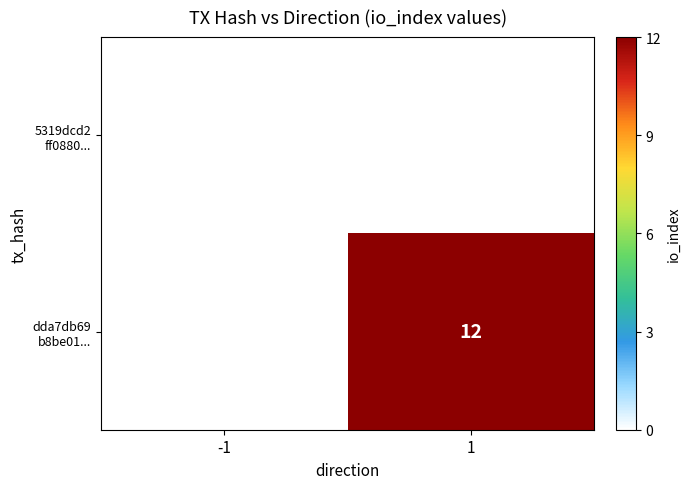

The value of dda7db69 b8be01... at 1 is 16.0. True or false?

False